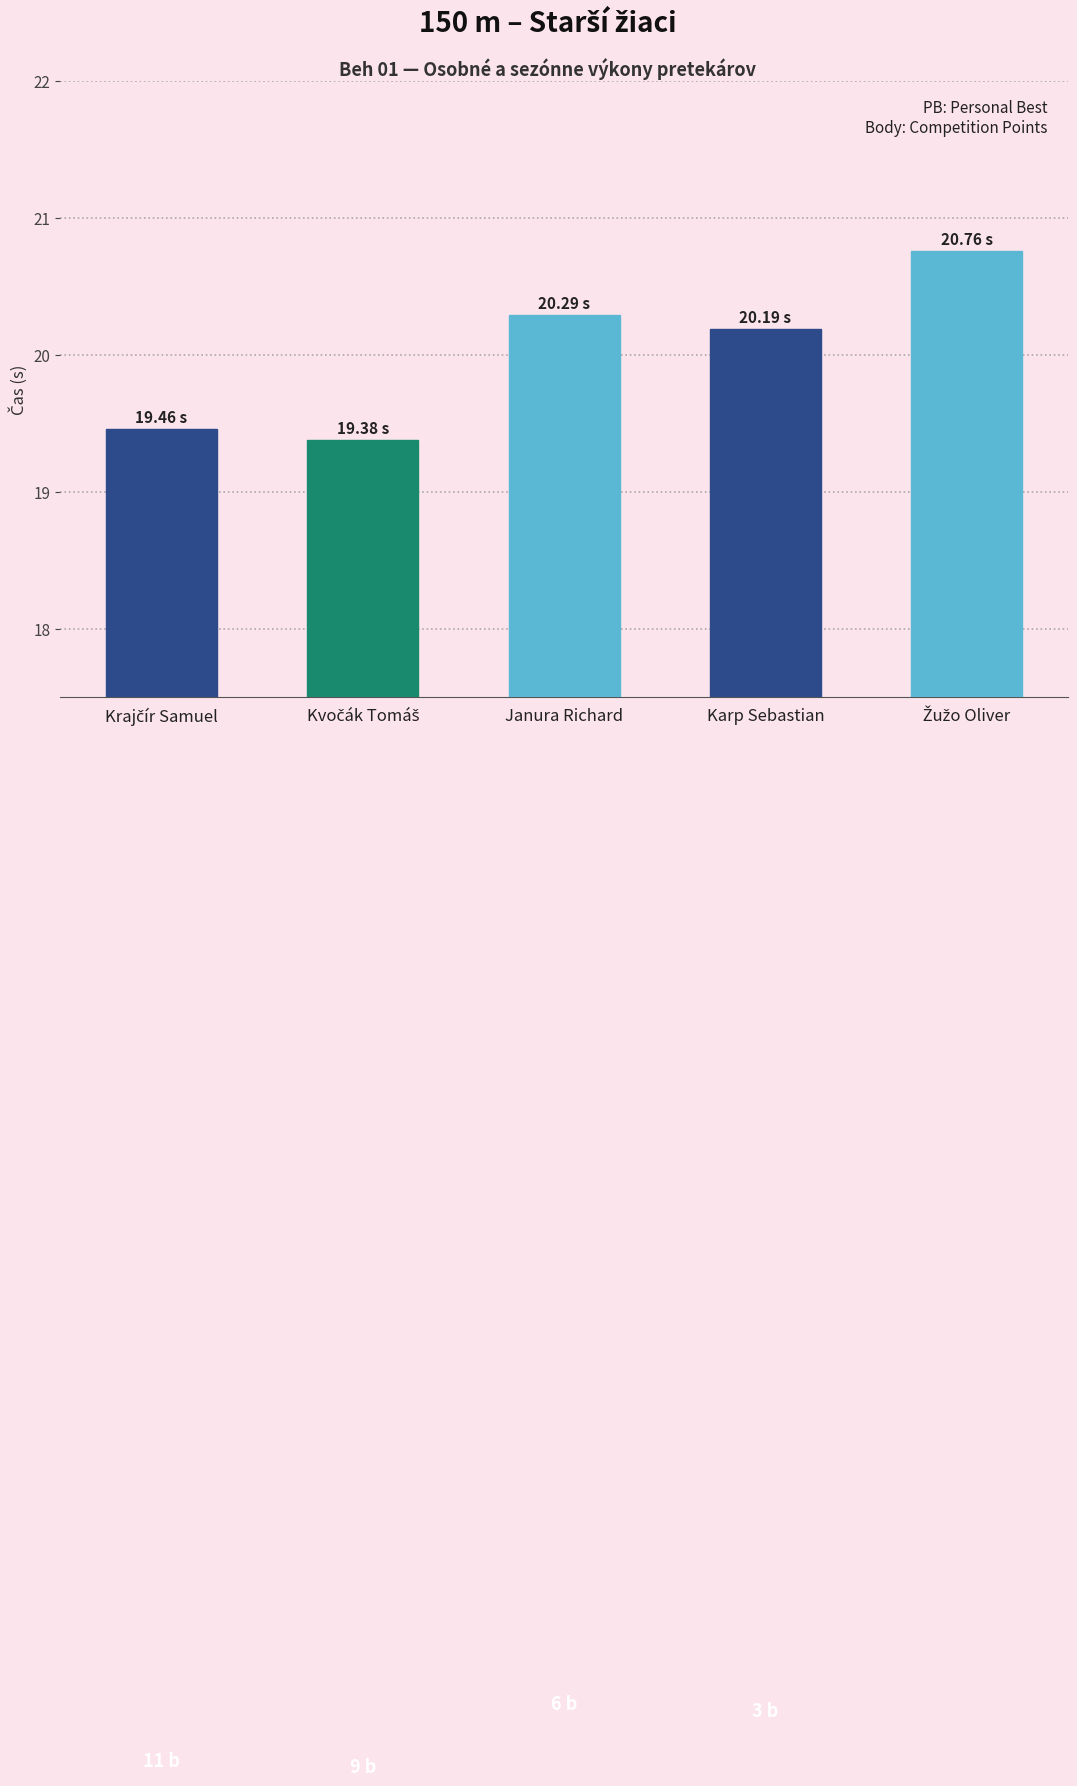

Where is the data nearest to the value 20?

Karp Sebastian